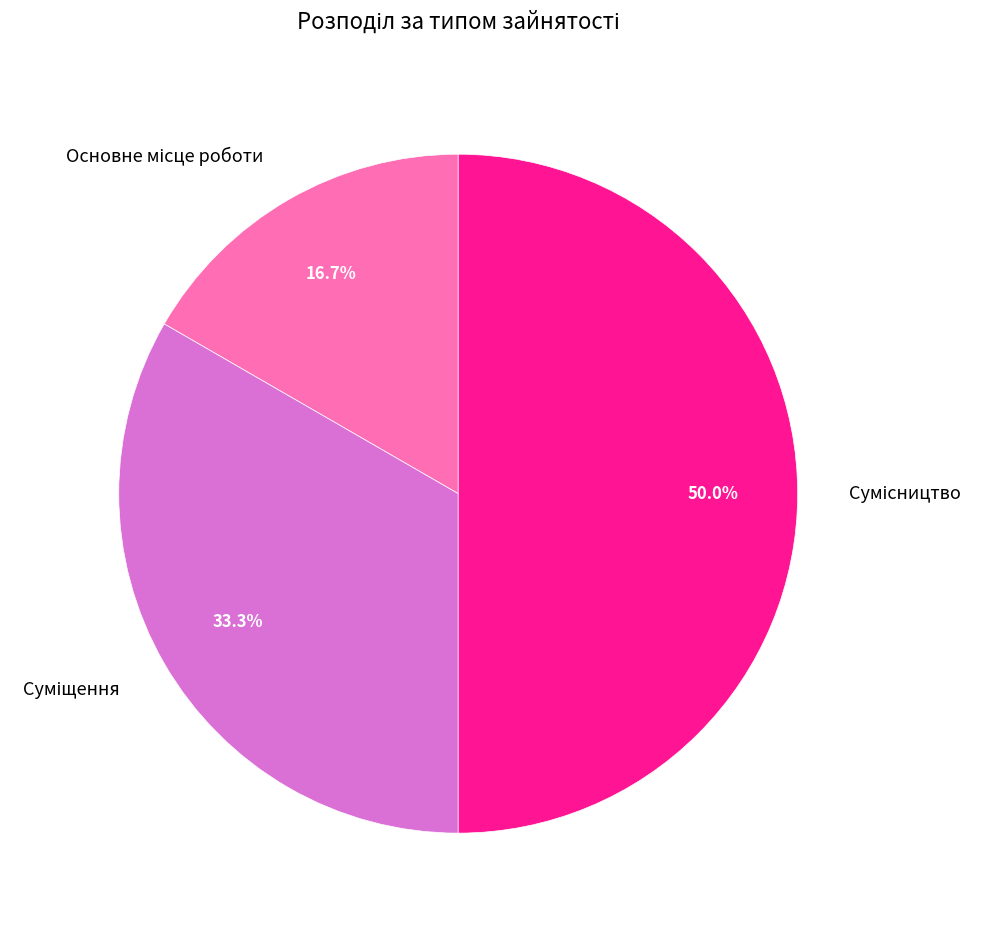

Count the number of slices in the pie.

3